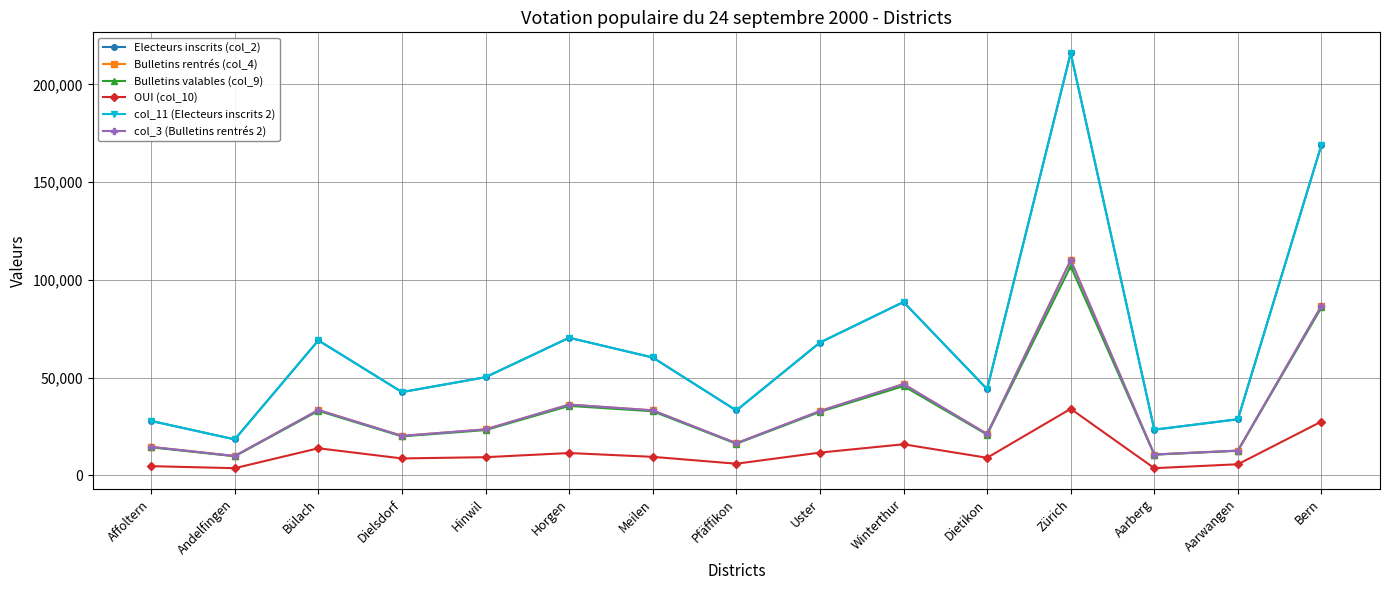

Is this an area chart (filled region under the line)?

No